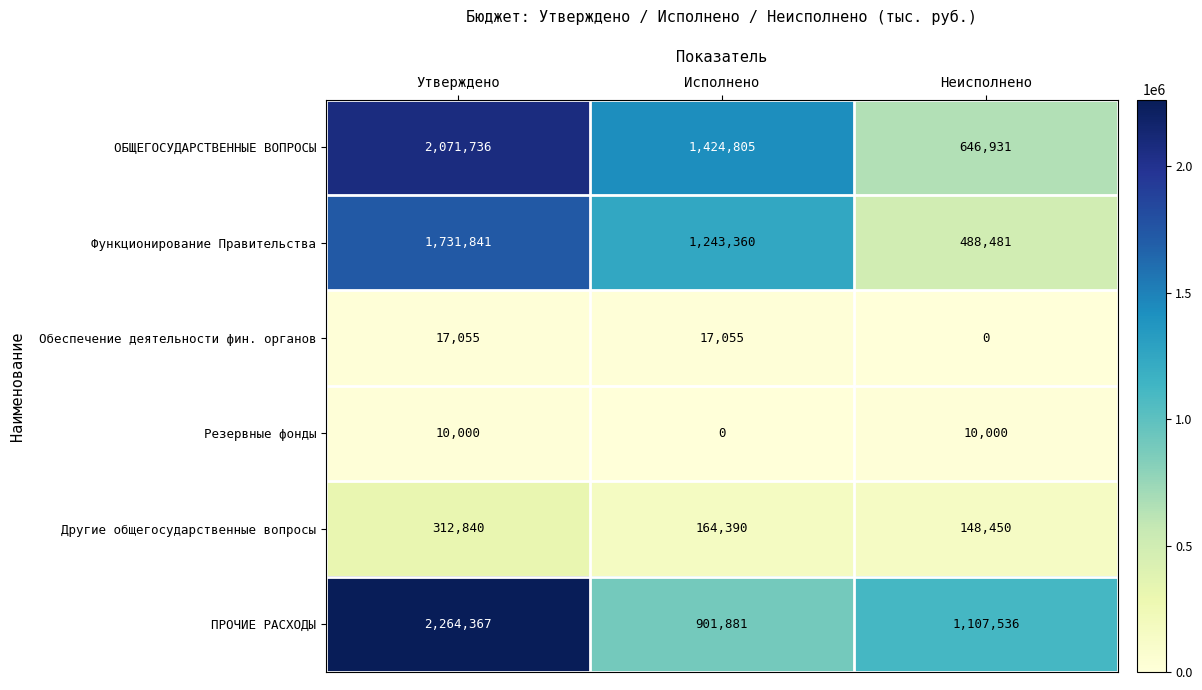

What is the difference between the maximum and second lowest values in the ПРОЧИЕ РАСХОДЫ series?

1156831